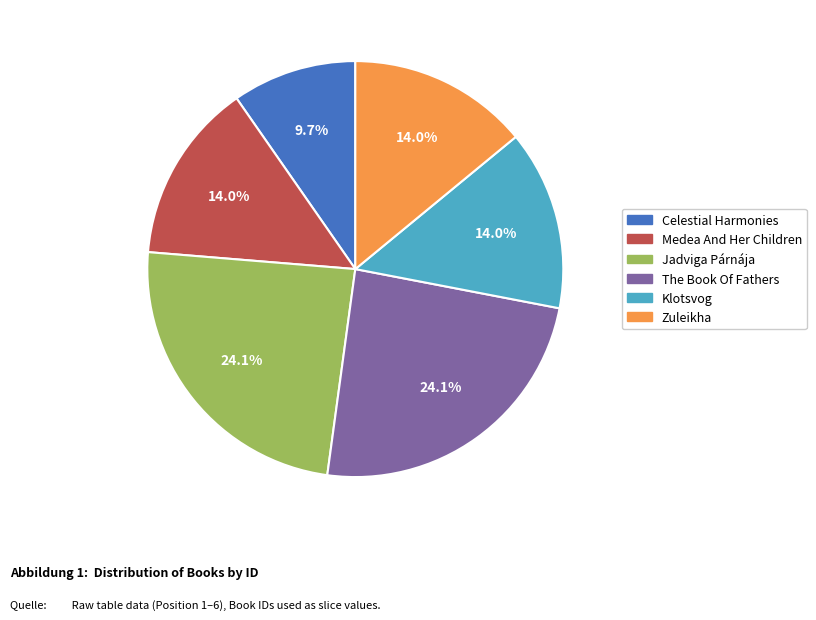

What percentage is the Medea And Her Children slice, to the nearest percent?

14%